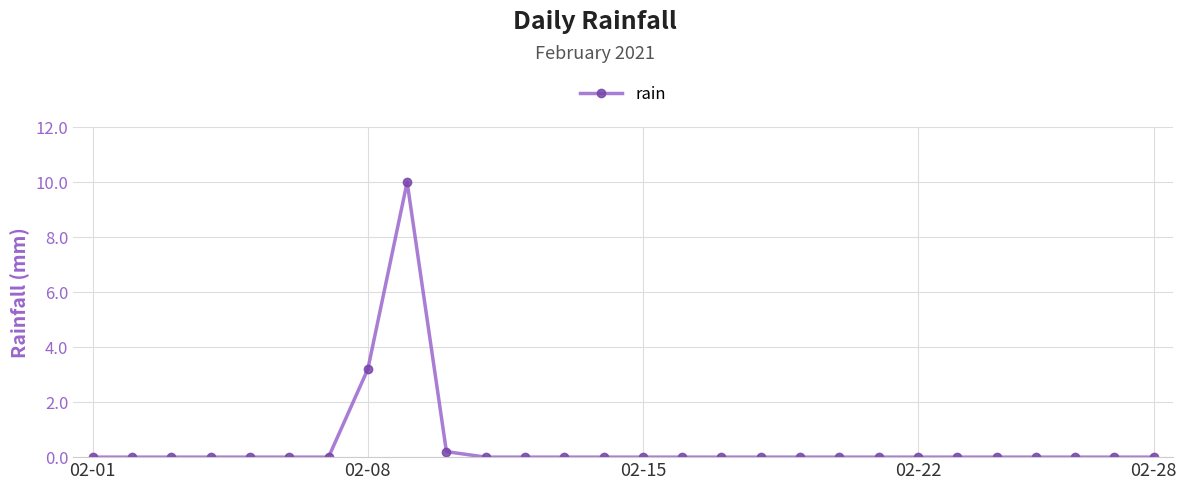

Does the chart display data point markers on the line(s)?

Yes